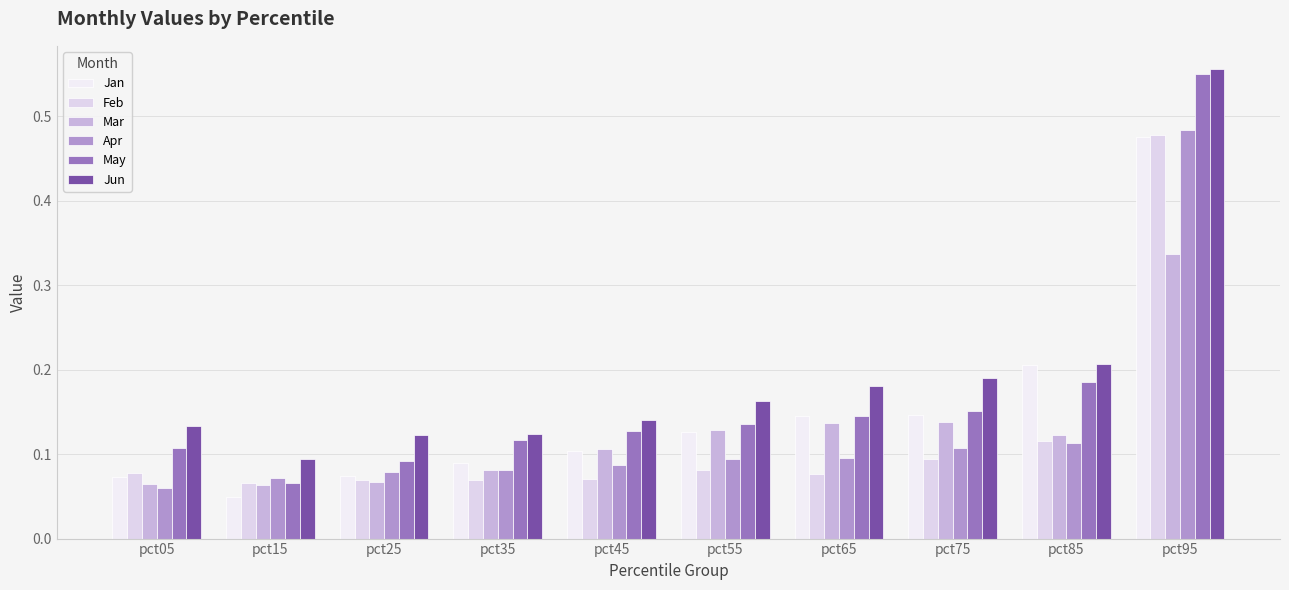

Between pct75 and pct05, which is larger?

pct75